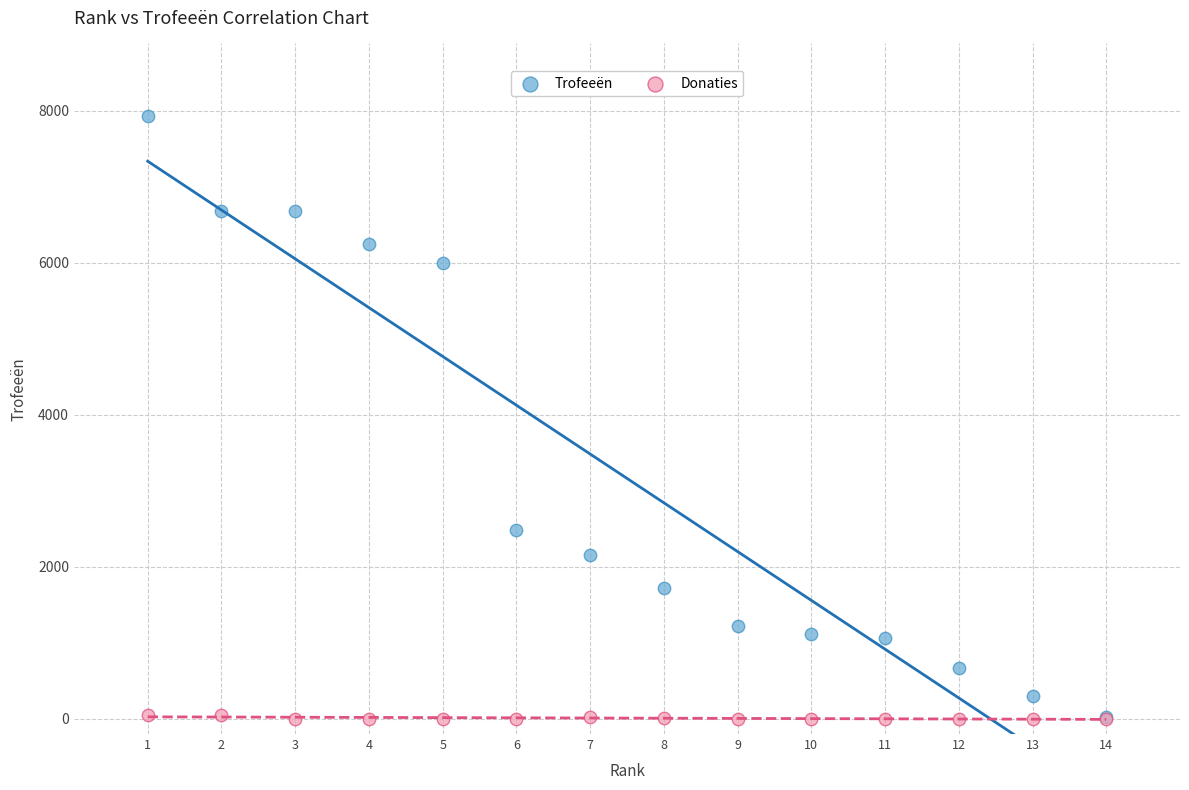

Which series contains the highest Y value?

Trofeeën